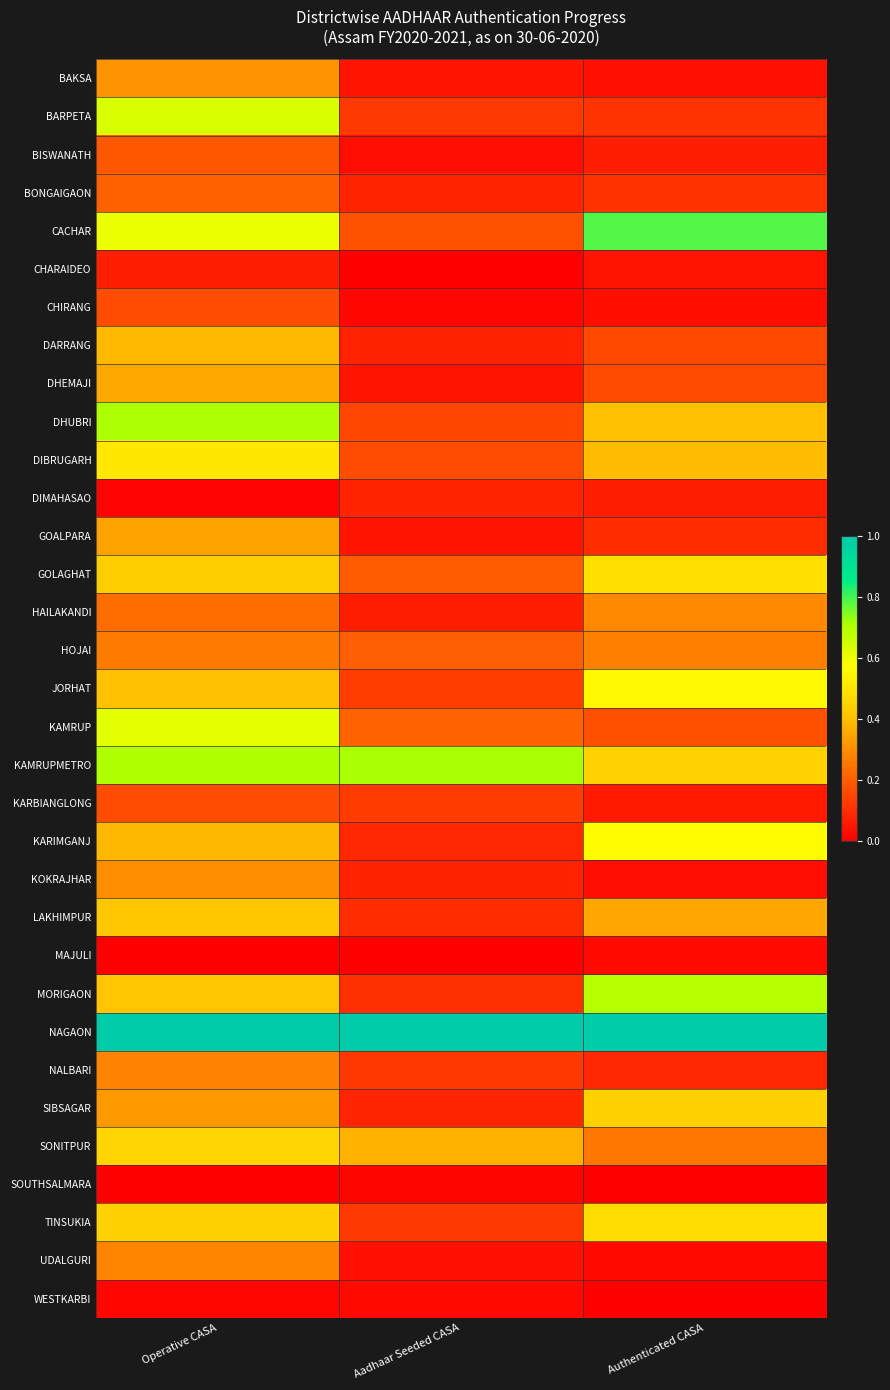

How many data points does each series have?

3